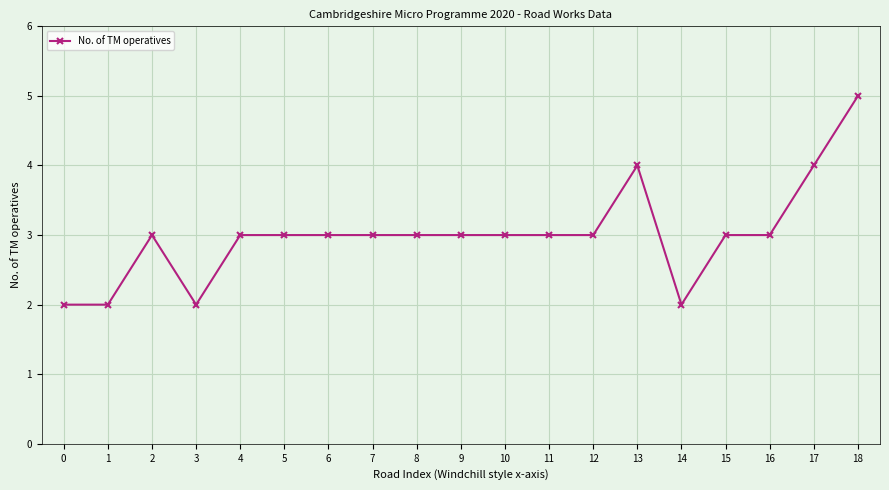

Reading left to right, extract all data points from this chart.

0=2	1=2	2=3	3=2	4=3	5=3	6=3	7=3	8=3	9=3	10=3	11=3	12=3	13=4	14=2	15=3	16=3	17=4	18=5